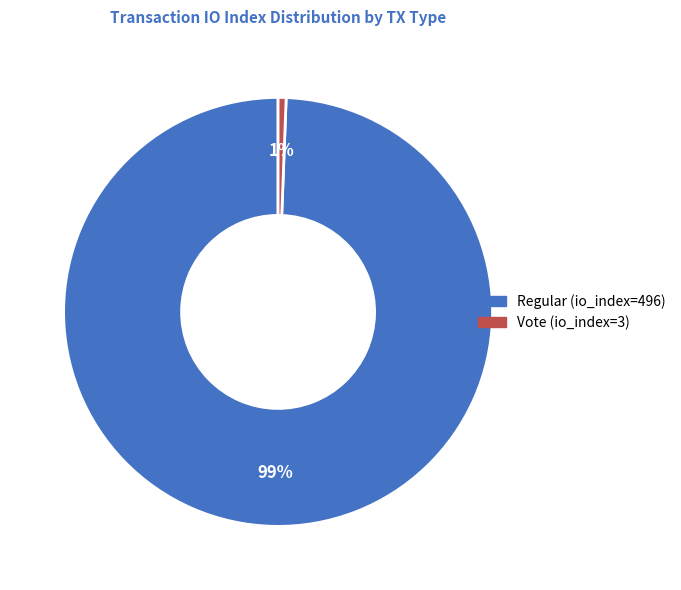

Which category accounts for the majority?

Regular (io_index=496)